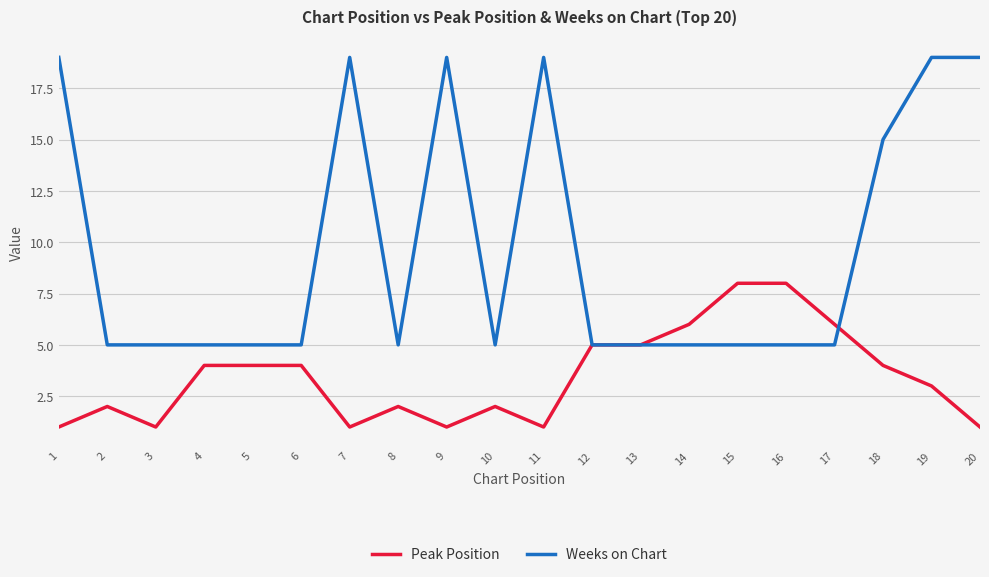

The value of Peak Position at 7 is 1. True or false?

True